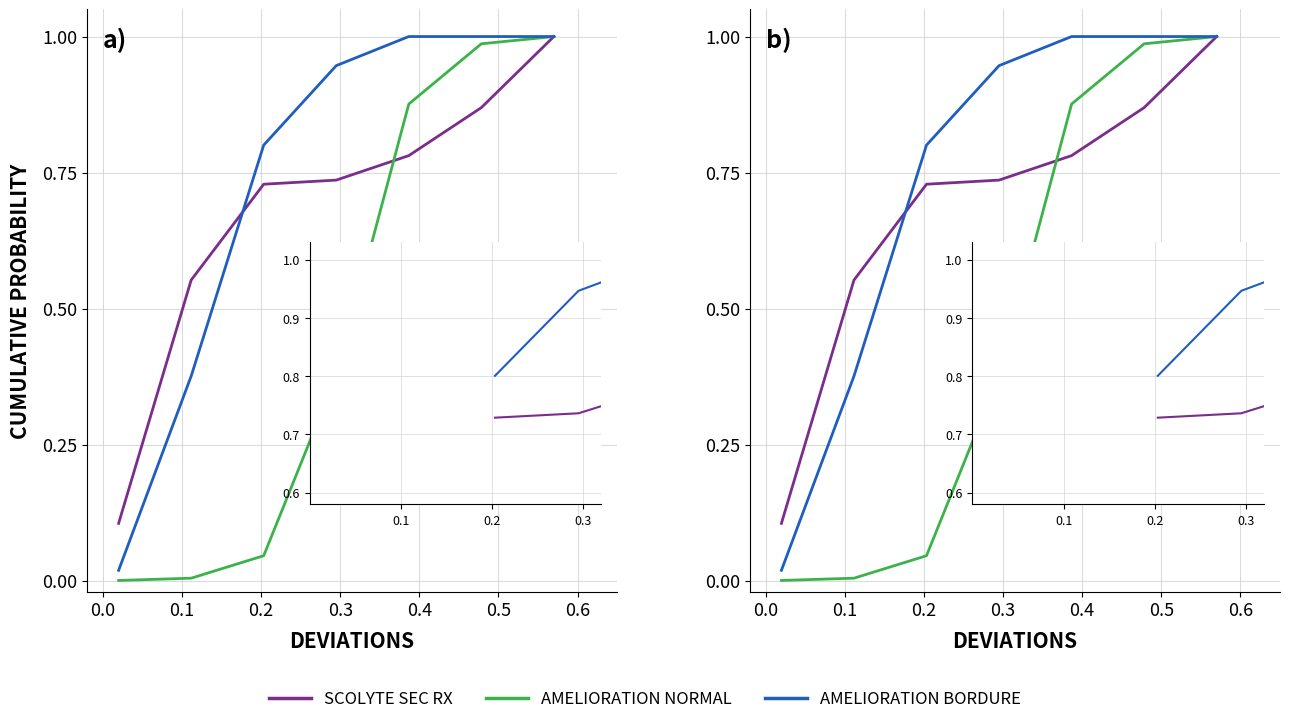

Is the value of AMELIORATION NORMAL at 0.3 greater than the value of SCOLYTE SEC RX at 0.3?

No